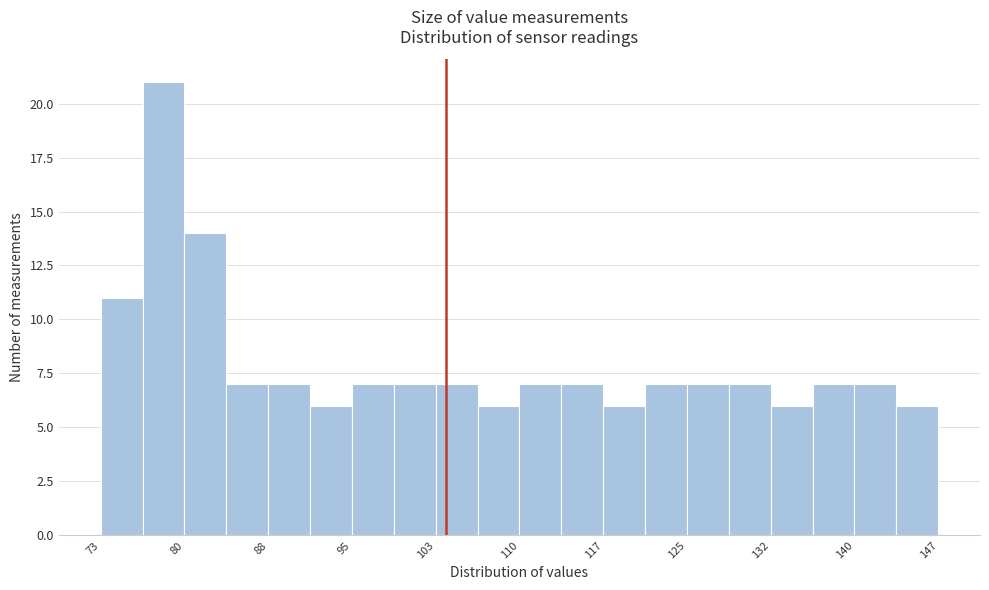

Around what value on the x-axis is the tallest bar? Give the approximate position of its centre, as read against the axis.

79